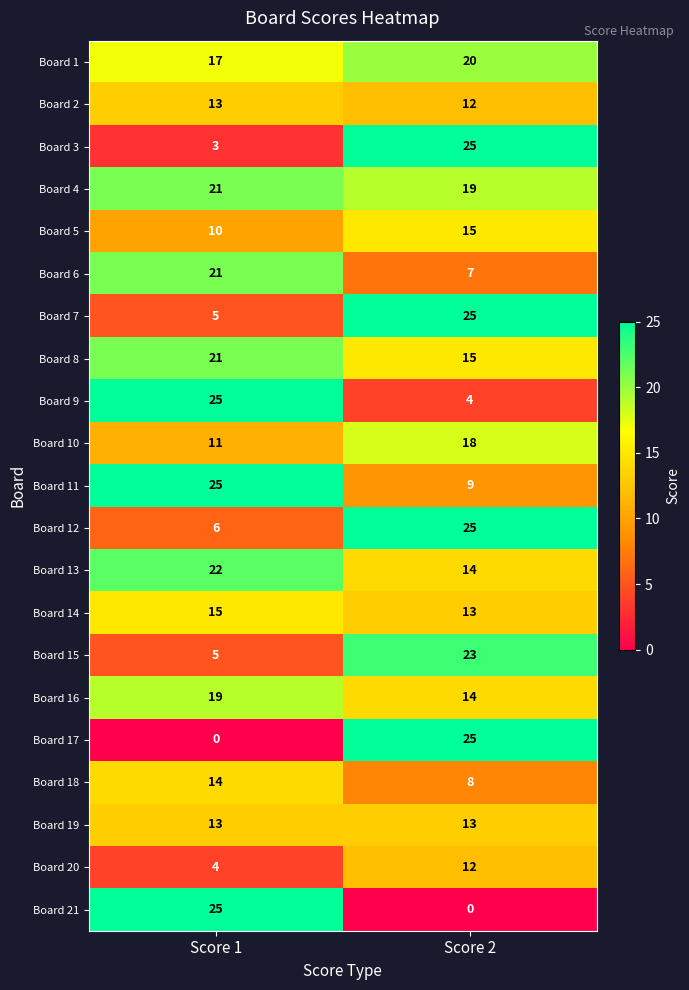

What is the highest value of the Board 19 series?

13